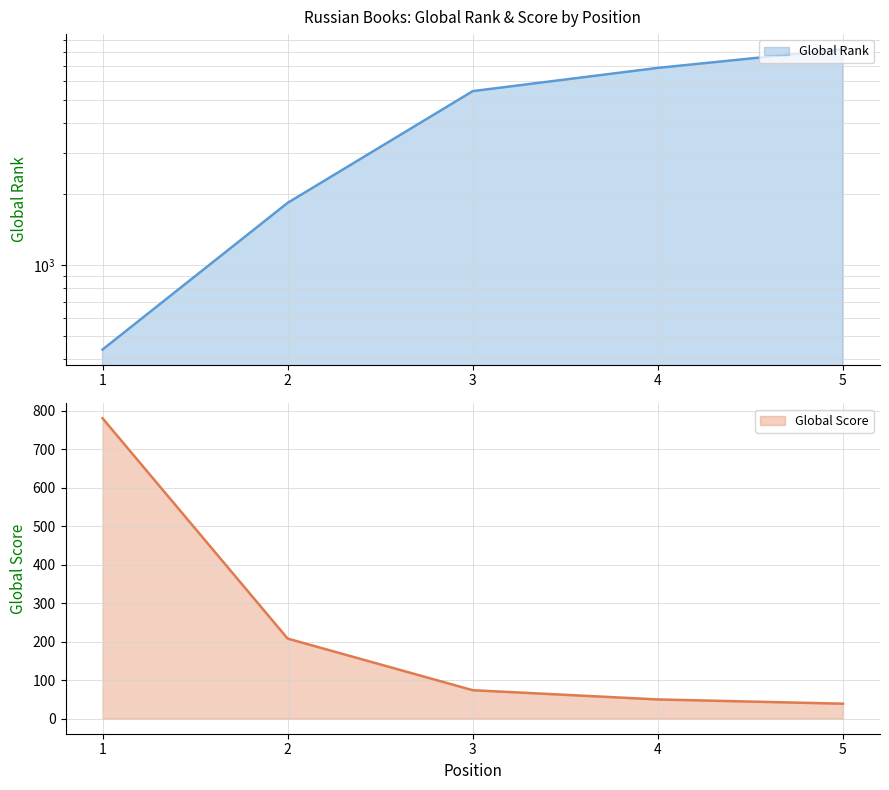

What is the difference between the highest and lowest values at 4?

6800